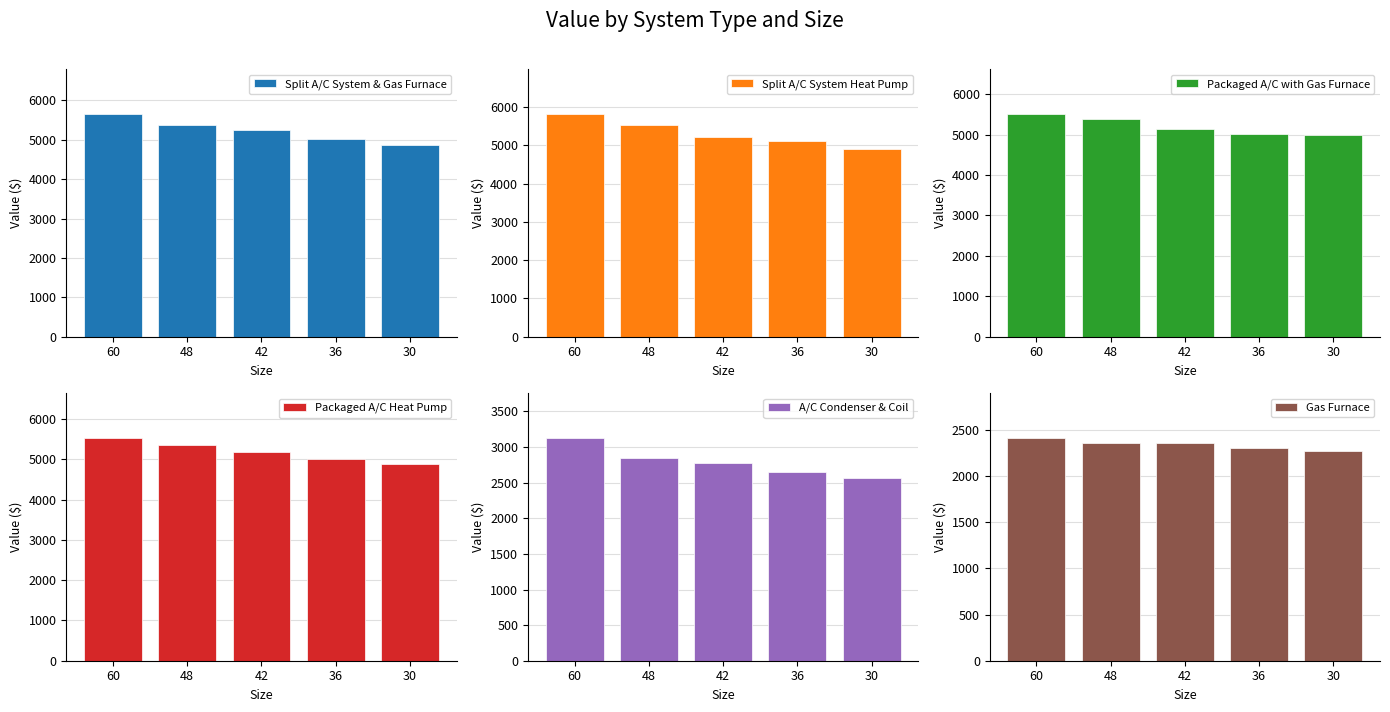

List the labels in order of Packaged A/C with Gas Furnace value, smallest first.

30, 36, 42, 48, 60